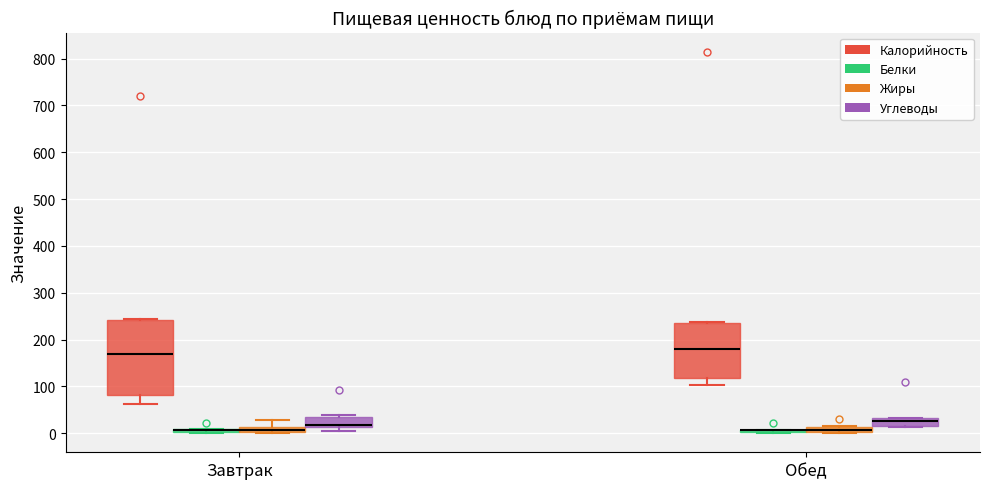

Which box is the tallest, from its lower edge to its upper edge?

Завтрак (Калорийность)